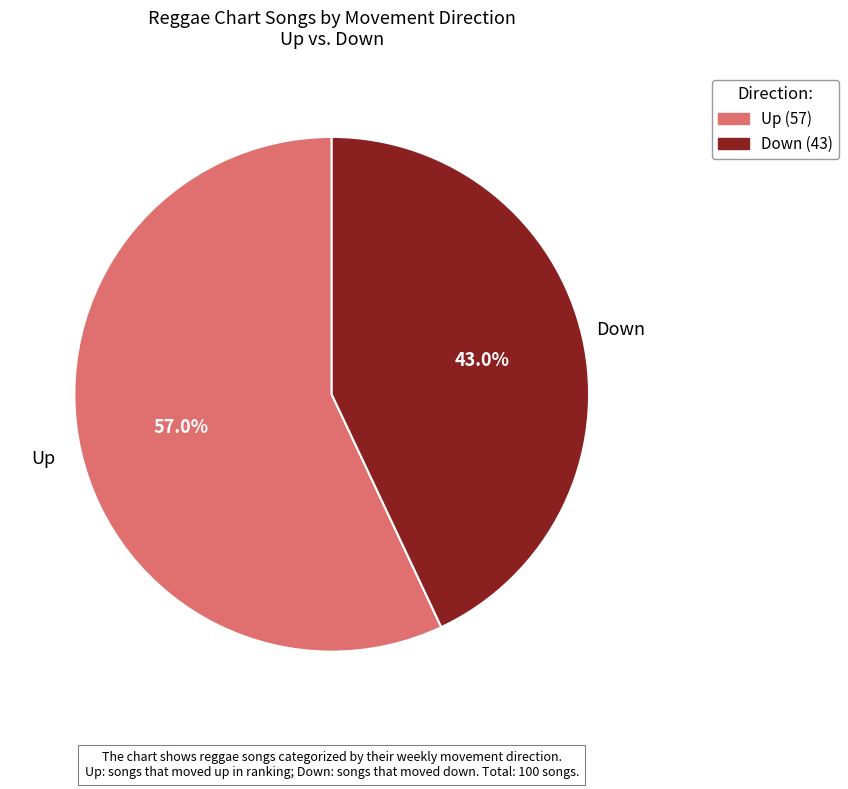

How many slices are in this pie chart?

2